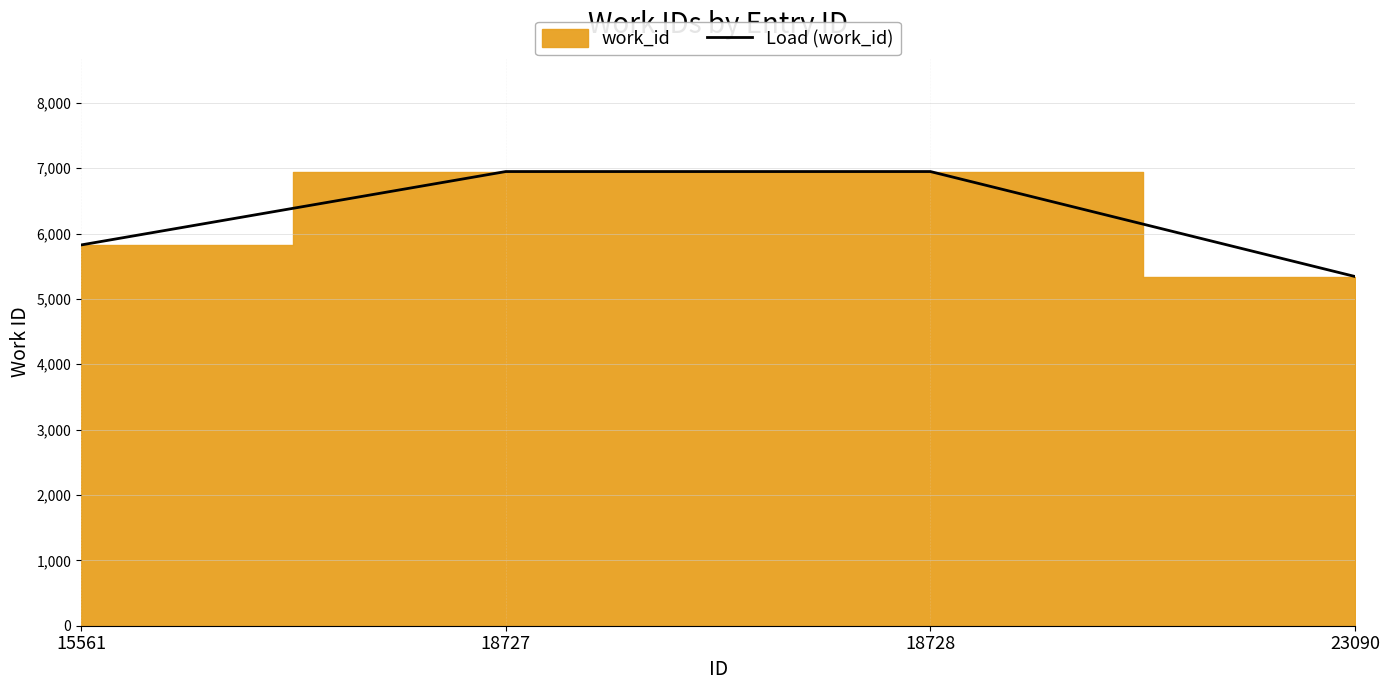

What is the change in value from 15561 to 18727?

+1123